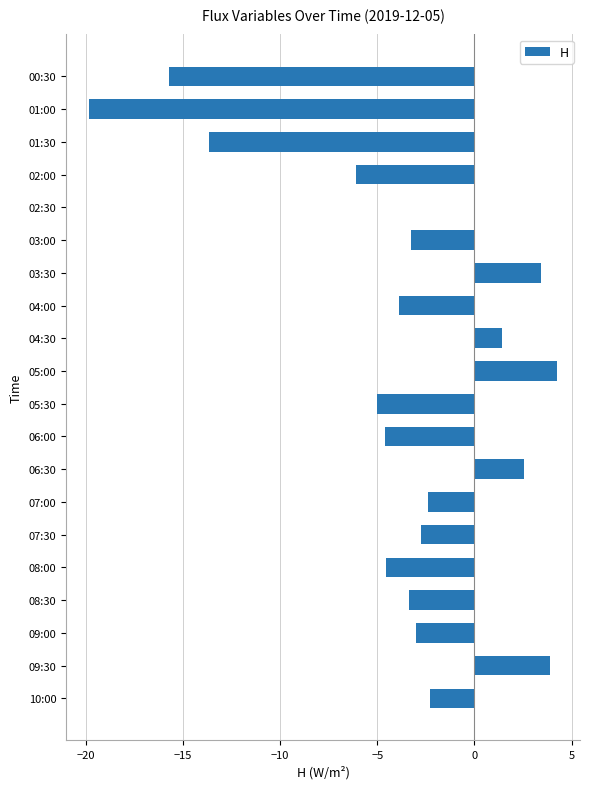

What is the change in value from 07:30 to 08:30?

-0.6